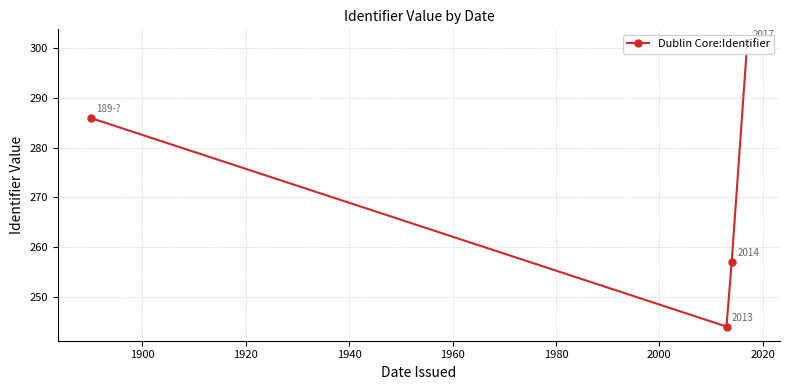

Does the chart have visible grid lines?

Yes